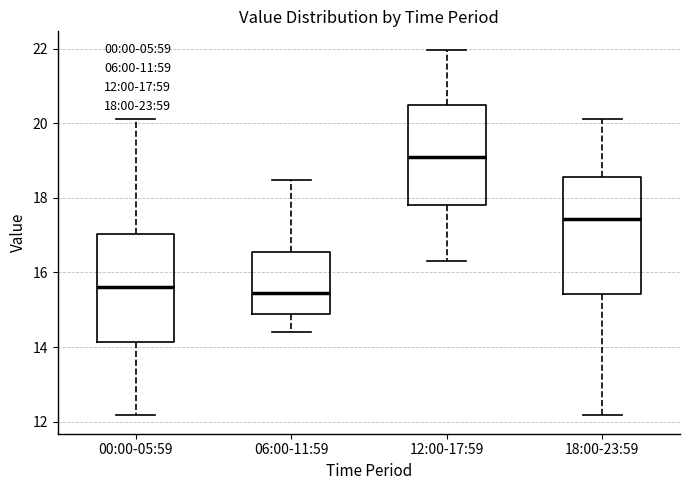

Reading left to right, read every box against the y-axis: the position of its median line, the range the box covers, and the ends of its whiskers. The values are not printed on the chart, so give them approximately, as read against the axis.

00:00-05:59: median 15.6, box 14.2 to 17.0, whiskers 12.2 to 20.2
06:00-11:59: median 15.4, box 14.8 to 16.6, whiskers 14.4 to 18.4
12:00-17:59: median 19.0, box 17.8 to 20.4, whiskers 16.4 to 22.0
18:00-23:59: median 17.4, box 15.4 to 18.6, whiskers 12.2 to 20.2